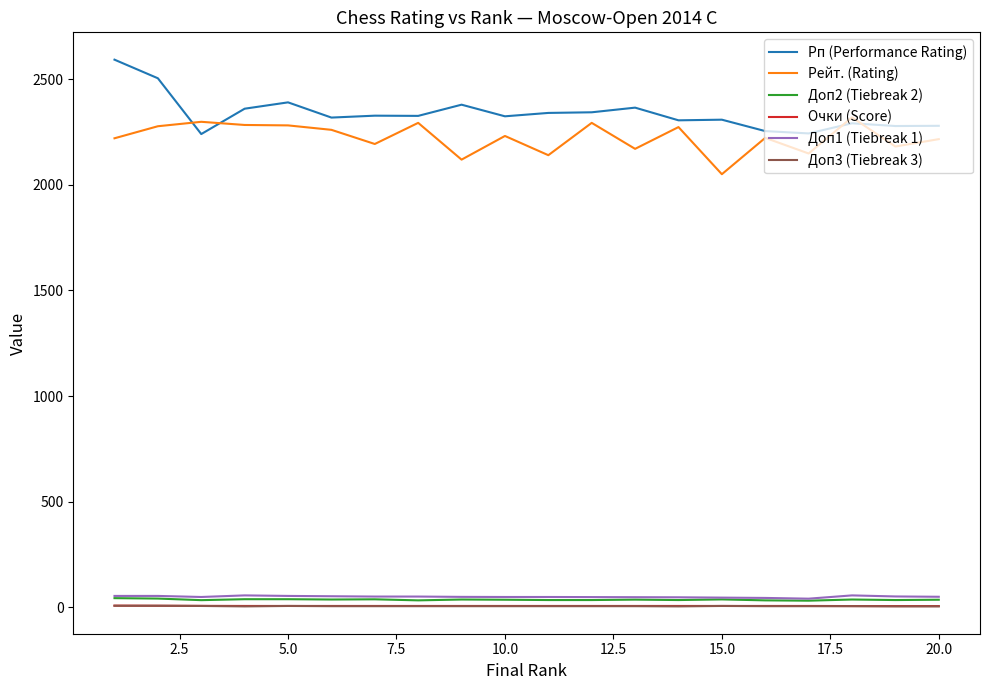

What is the greatest value displayed?

2592.0